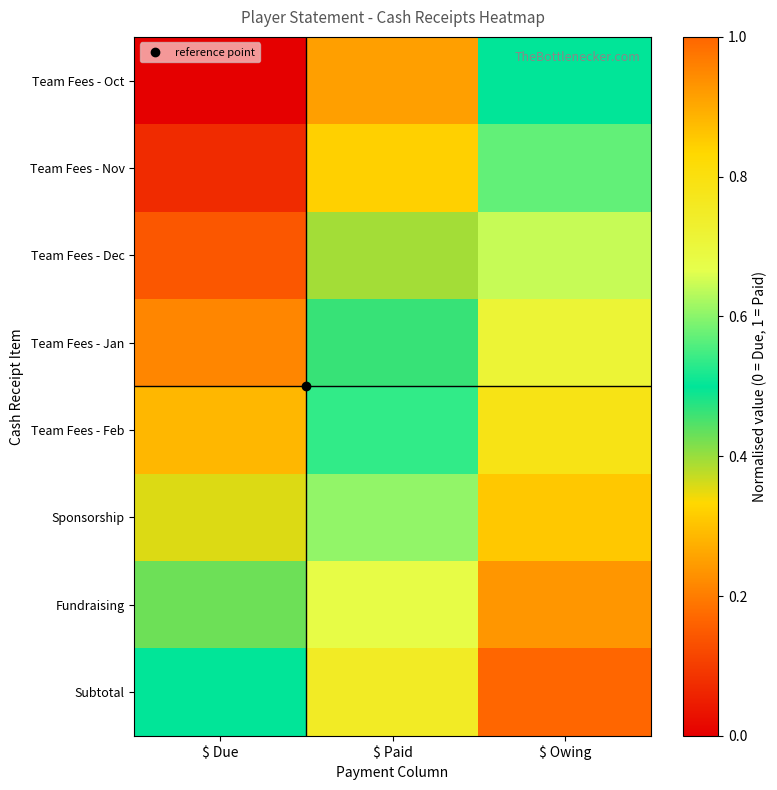

What is the maximum value shown in the chart?

1.0